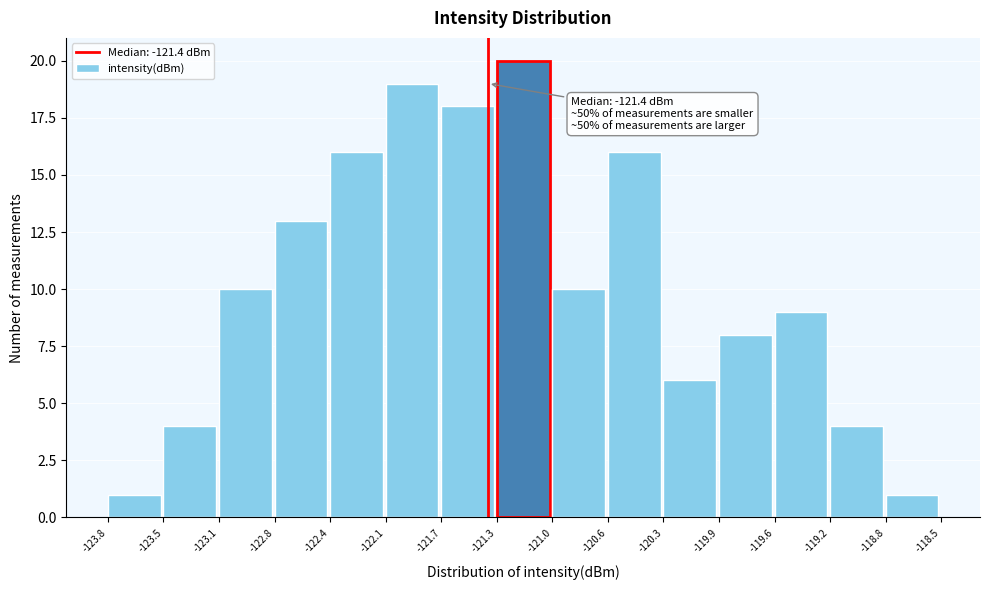

Over which range of the x-axis is the bar tallest?

-121.3 to -121.0